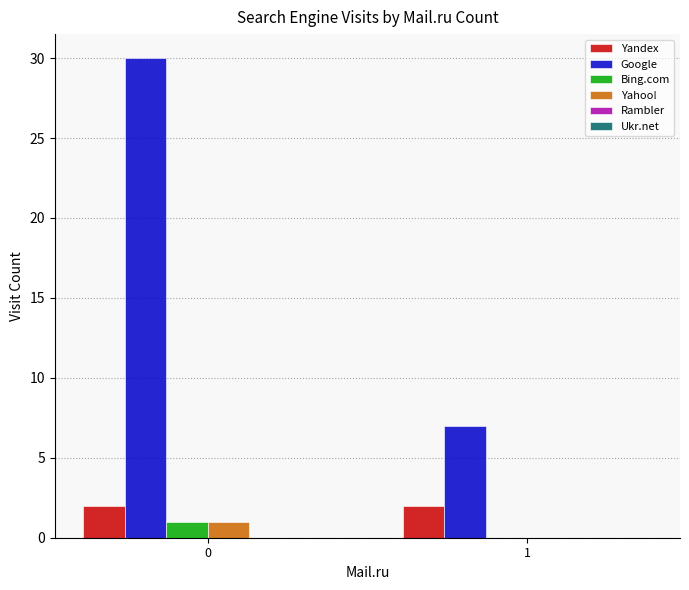

What is the maximum value shown in the chart?

30